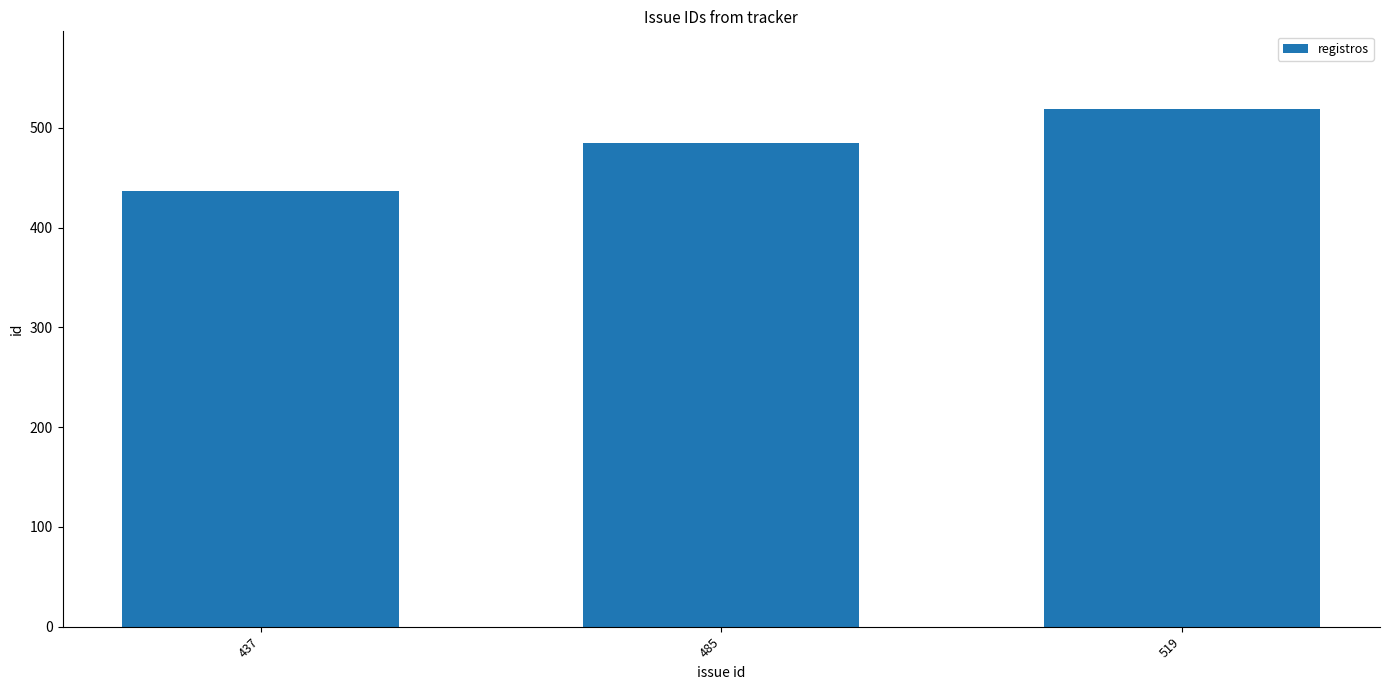

True or false: the data shows 822 at 519.

False